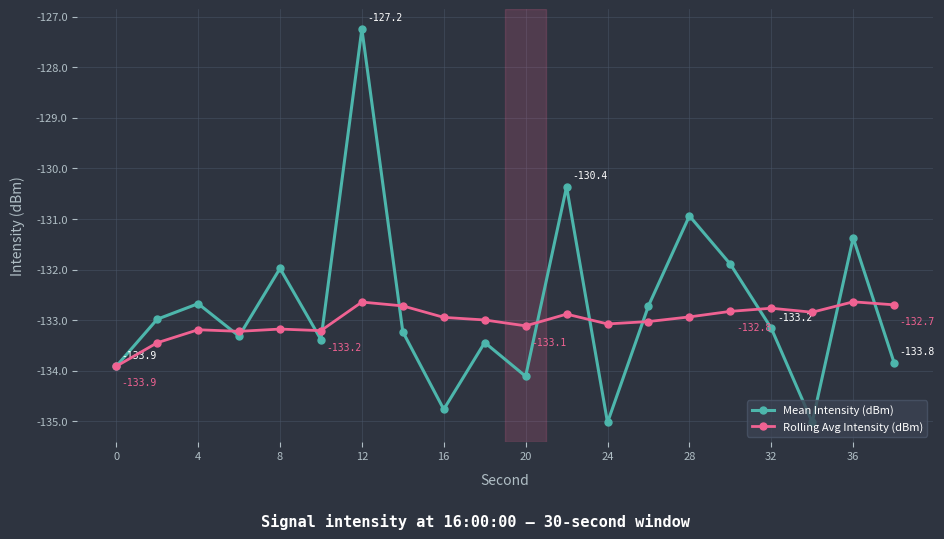

Which series has the largest range (max minus min)?

Mean Intensity (dBm)